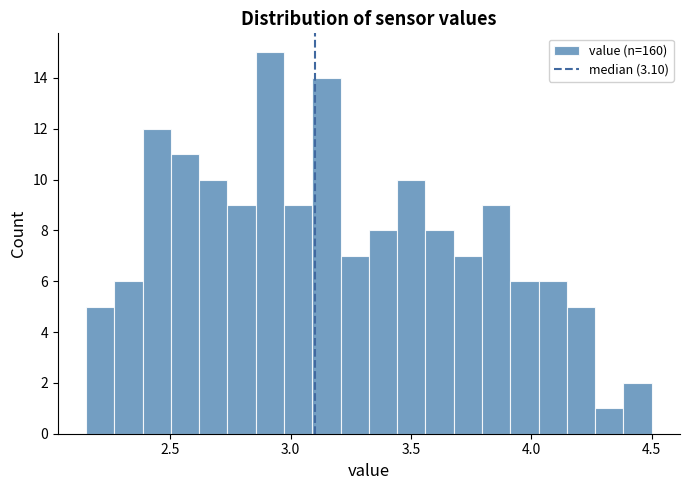

Around what value on the x-axis is the tallest bar? Give the approximate position of its centre, as read against the axis.

2.90